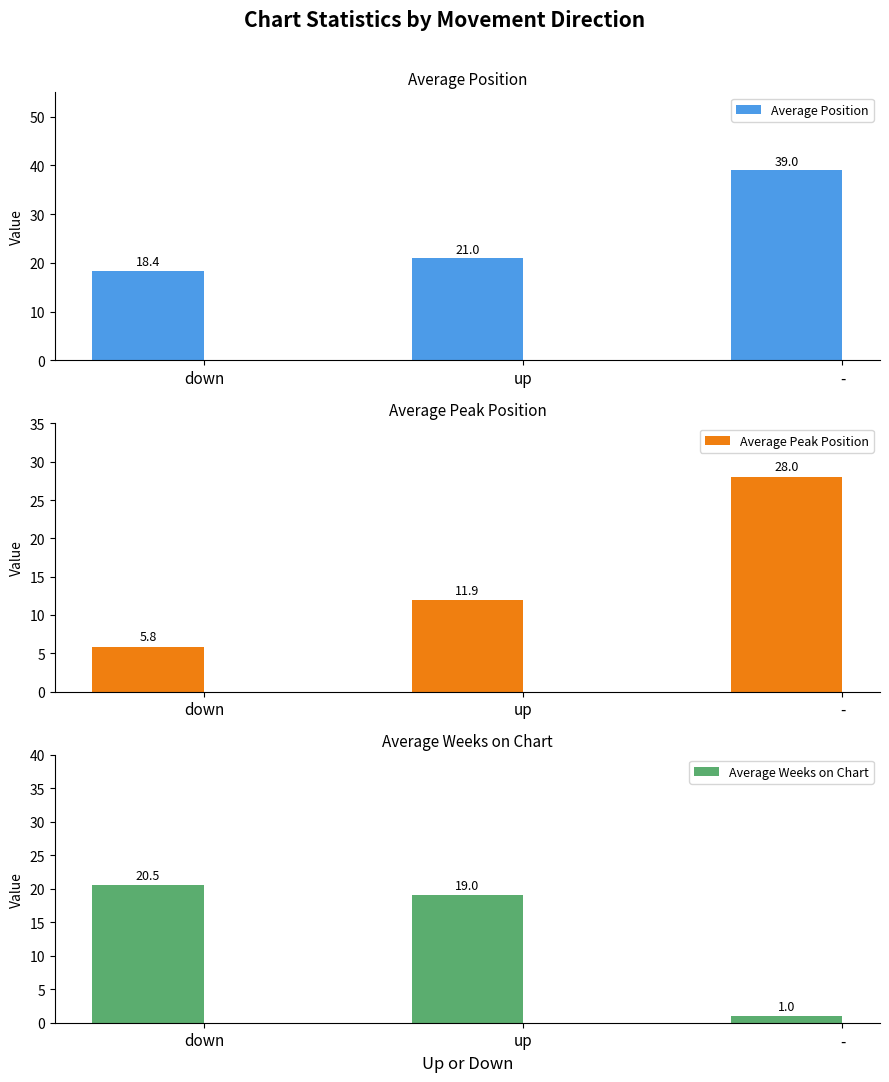

How many data points in Average Peak Position are less than 11?

1